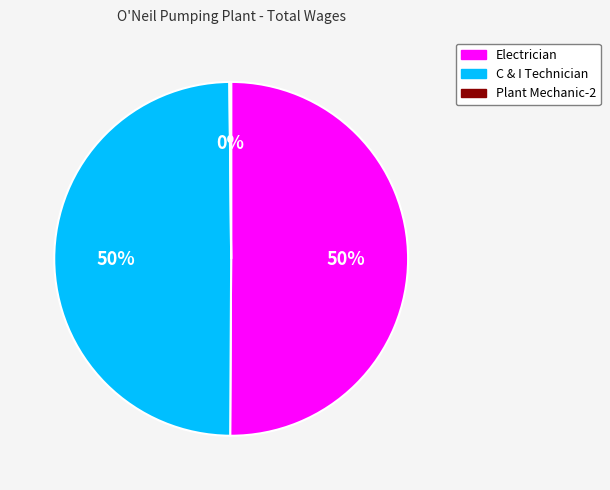

To the nearest percent, what is the average slice percentage?

33%